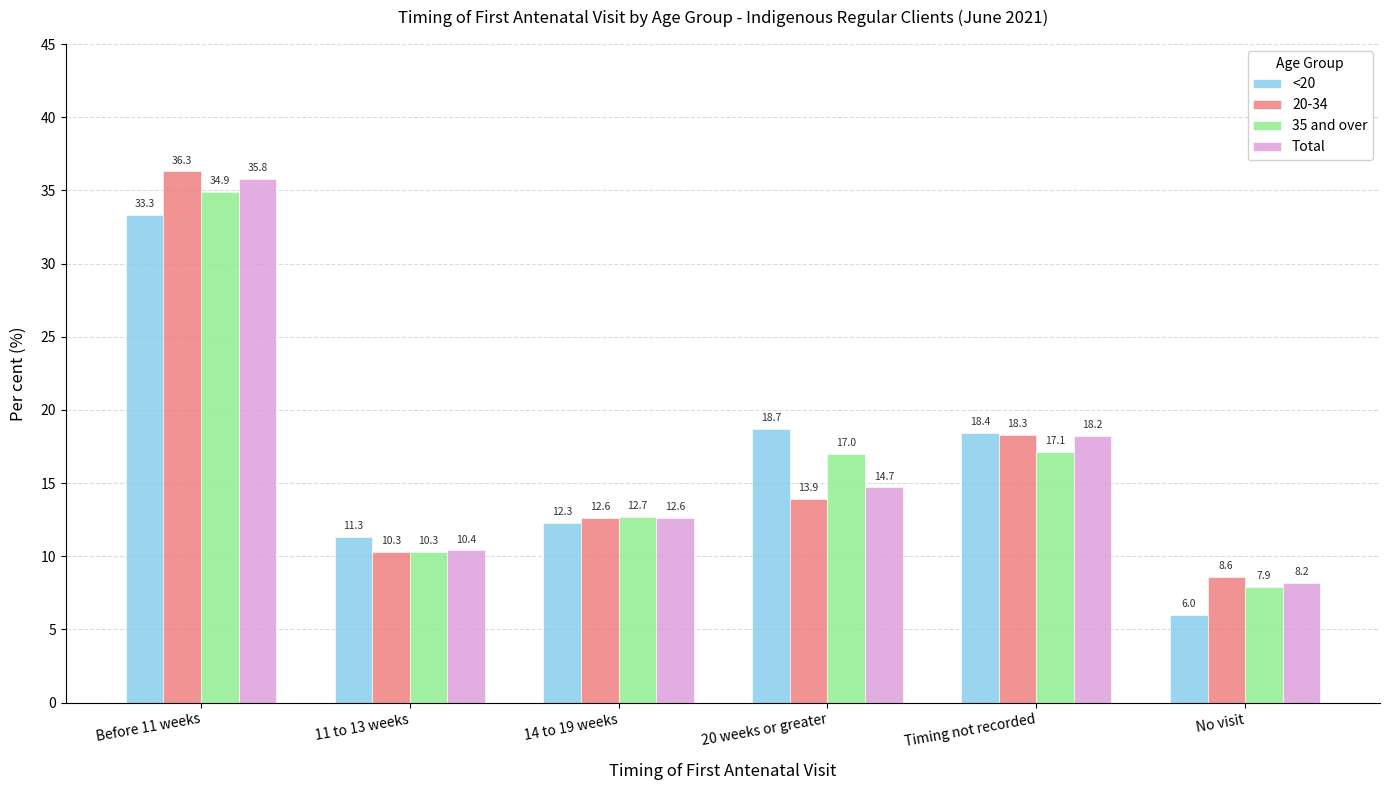

At how many categories does at least one series exceed 8?

6